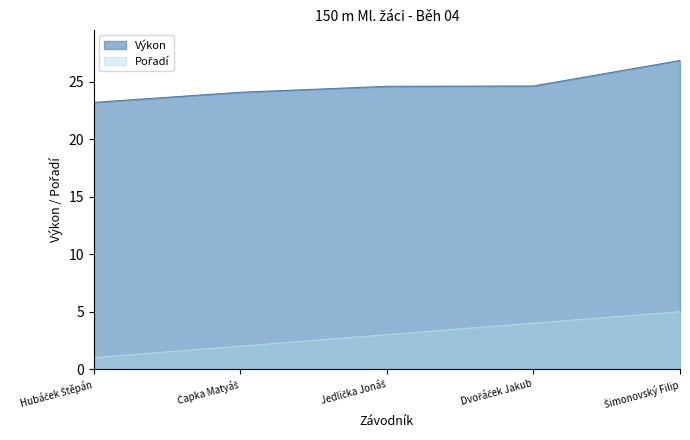

How many lines are shown in the chart?

2